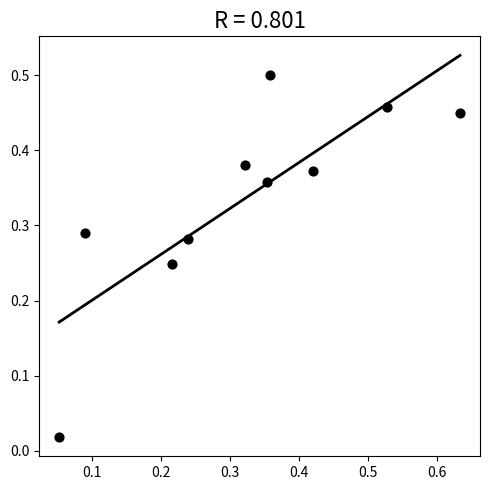

What is the range of X values (max minus min)?

0.6